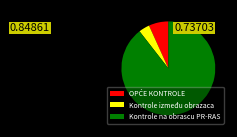

What is the majority slice?

Kontrole na obrascu PR-RAS